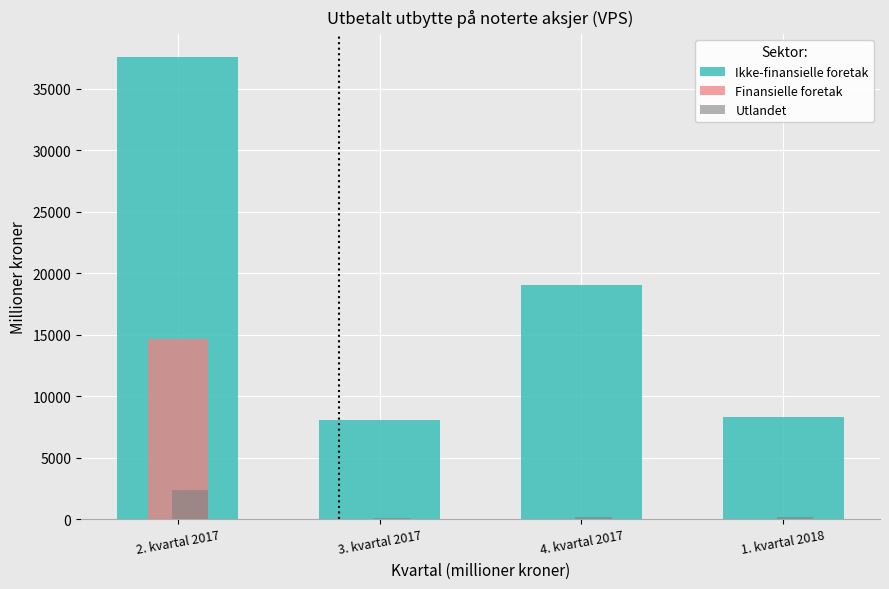

Is the value of Ikke-finansielle foretak at 4. kvartal 2017 greater than the value of Utlandet at 1. kvartal 2018?

Yes